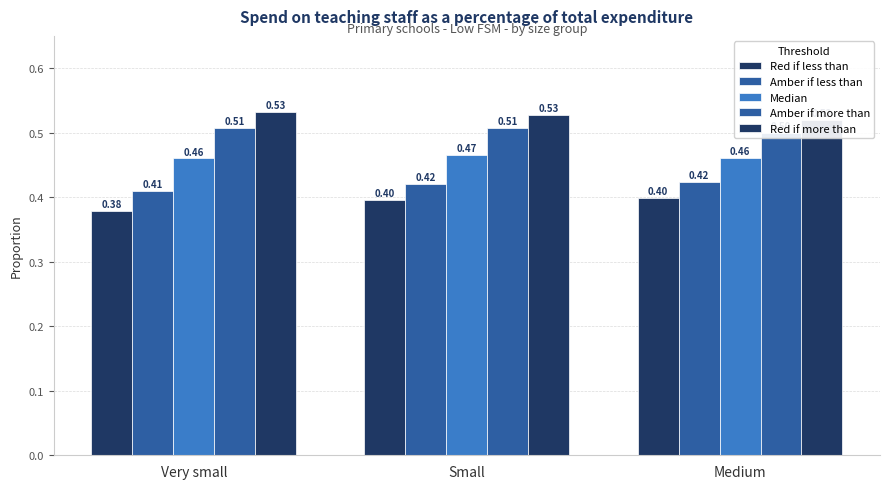

Is it true that Amber if more than equals 0.5 at Small?

True